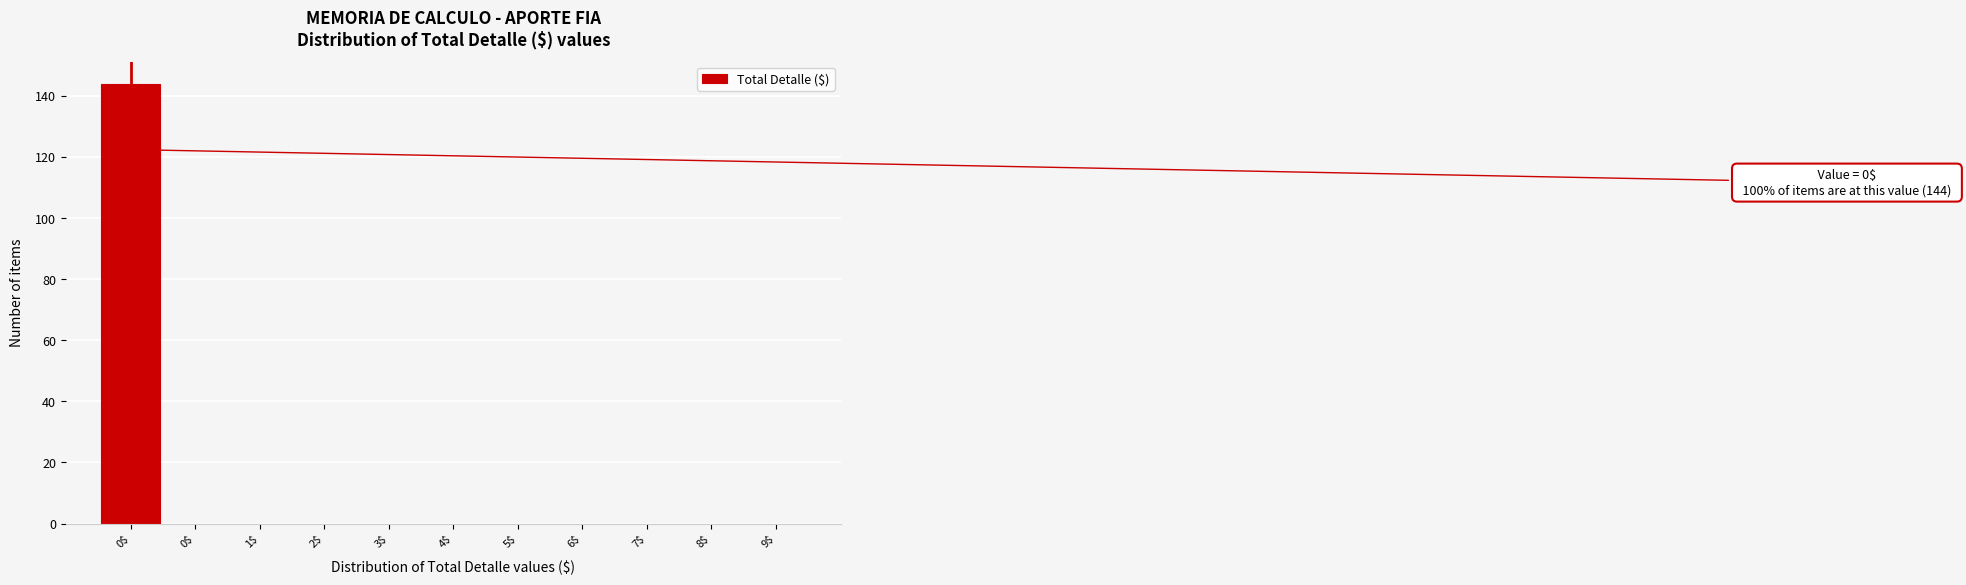

Count the number of categories in the chart.

11